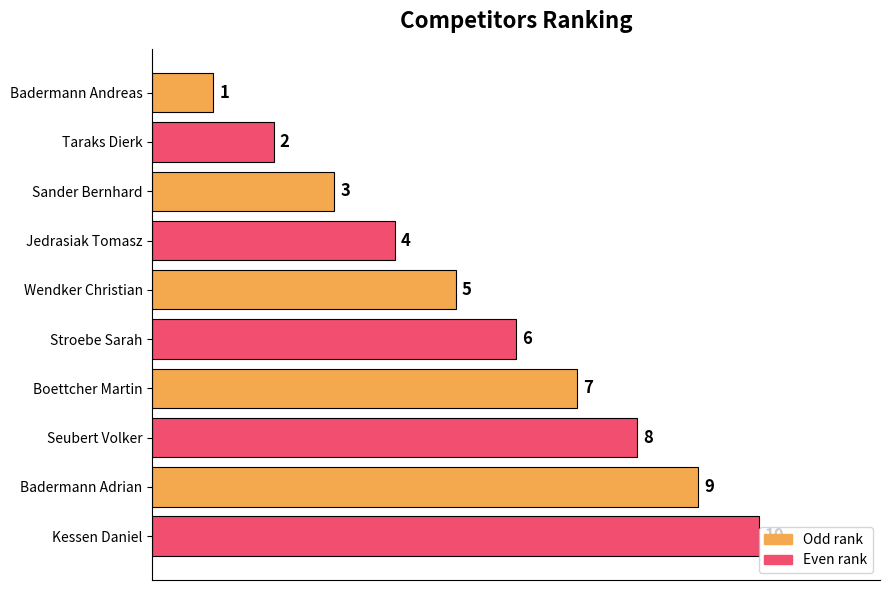

How many data points does each series have?

10